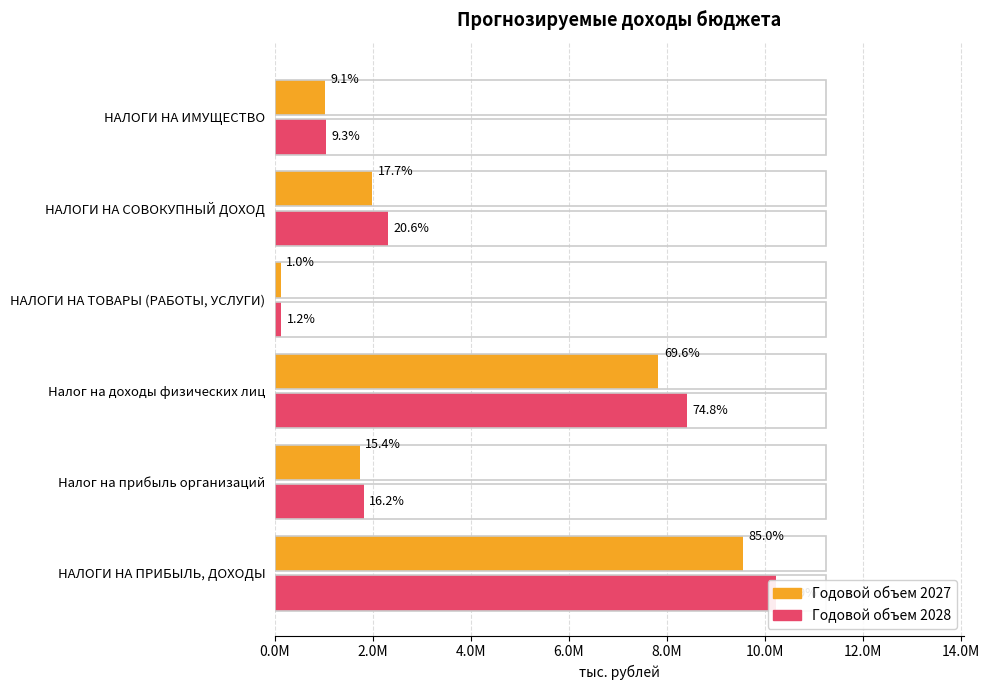

How many data points in Годовой объем 2027 are less than 1984907?

3